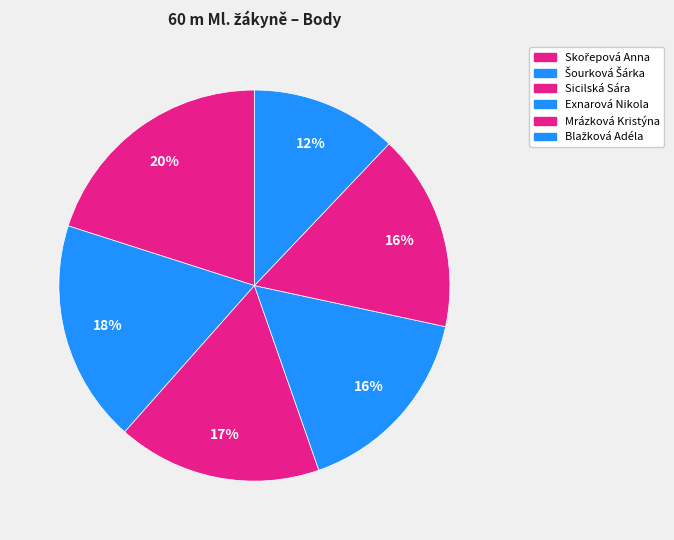

Does Šourková Šárka account for over 50% of the chart?

No